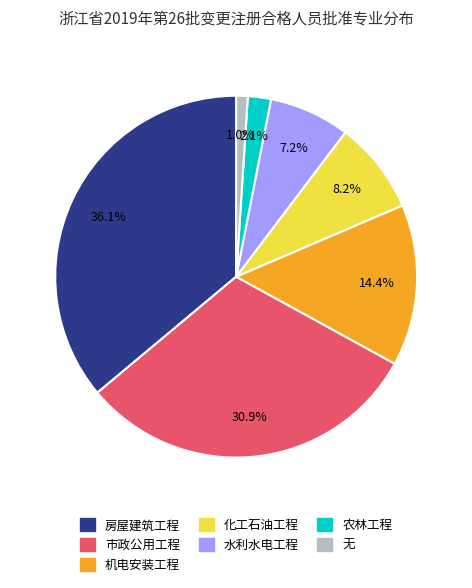

Is 化工石油工程 the majority of the pie?

No